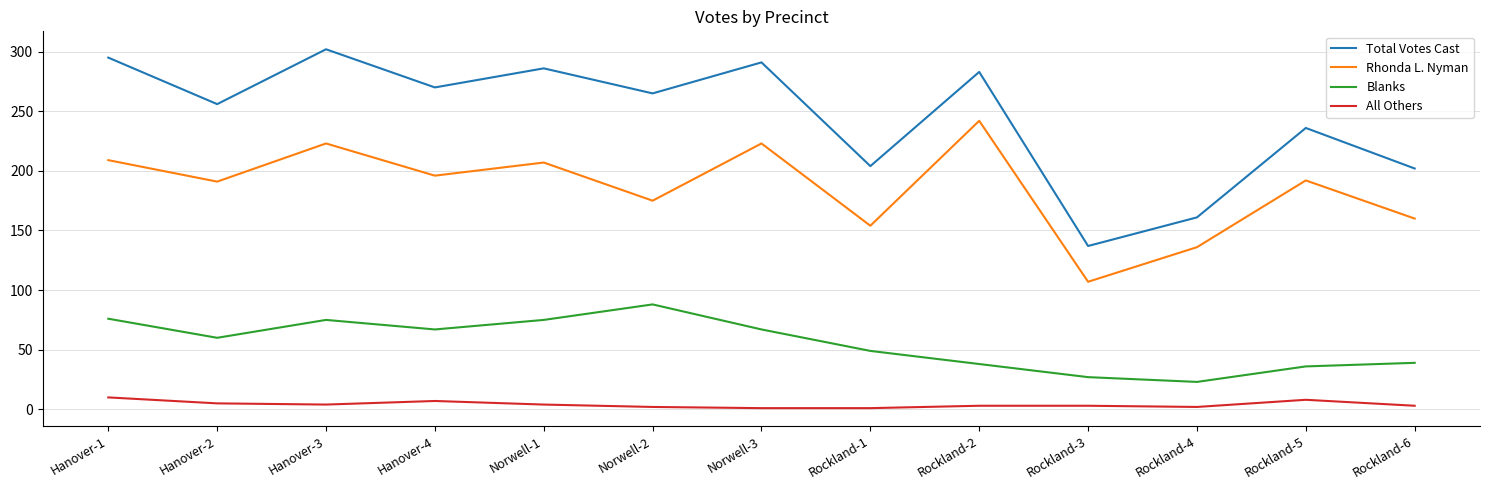

What is the average value of the Blanks series?

55